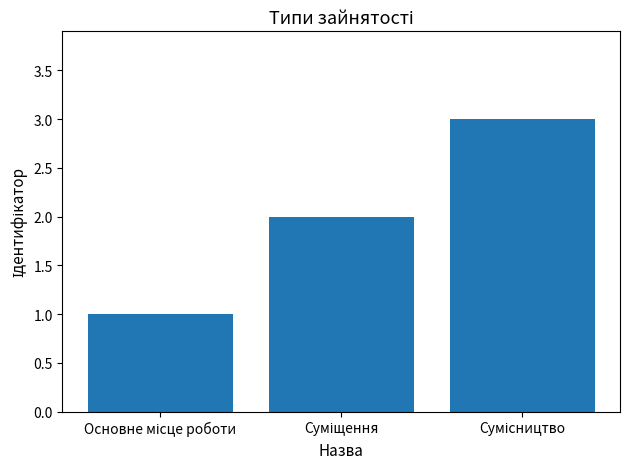

What is the greatest value displayed?

3